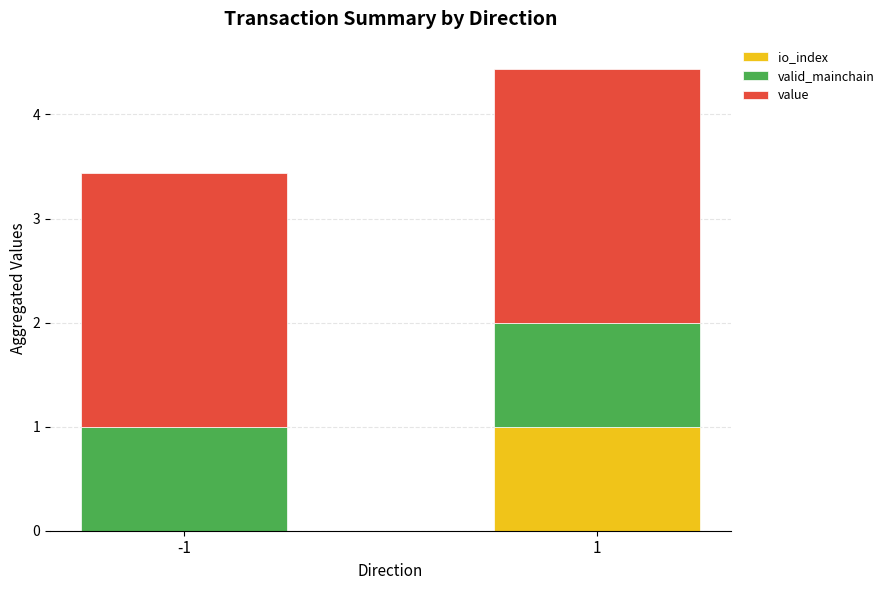

What is the total value across all series at 1?

4.4